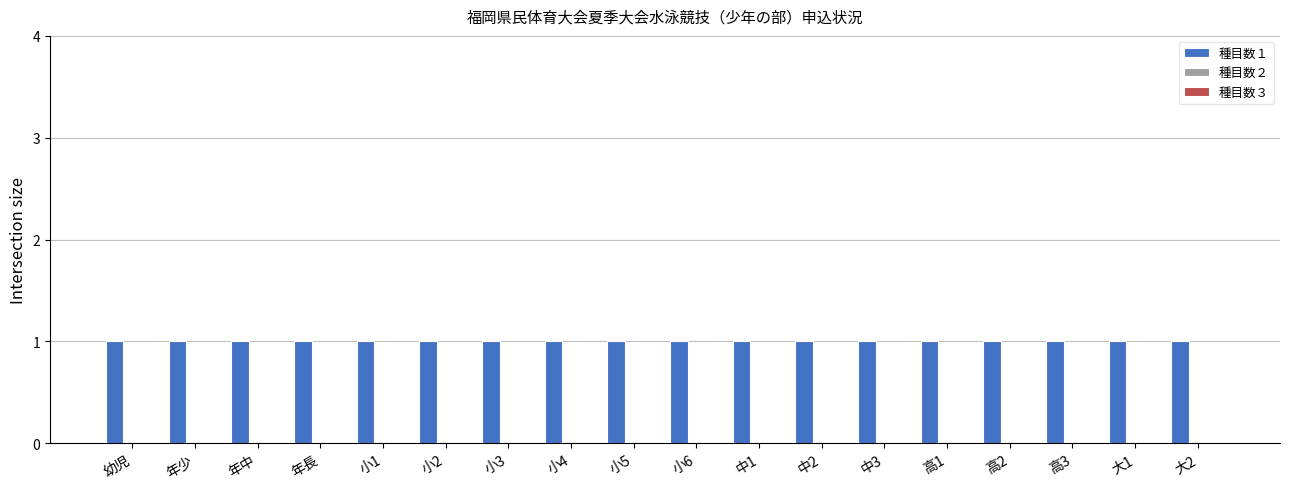

The 種目数１ series shows 1 at 幼児. True or false?

True